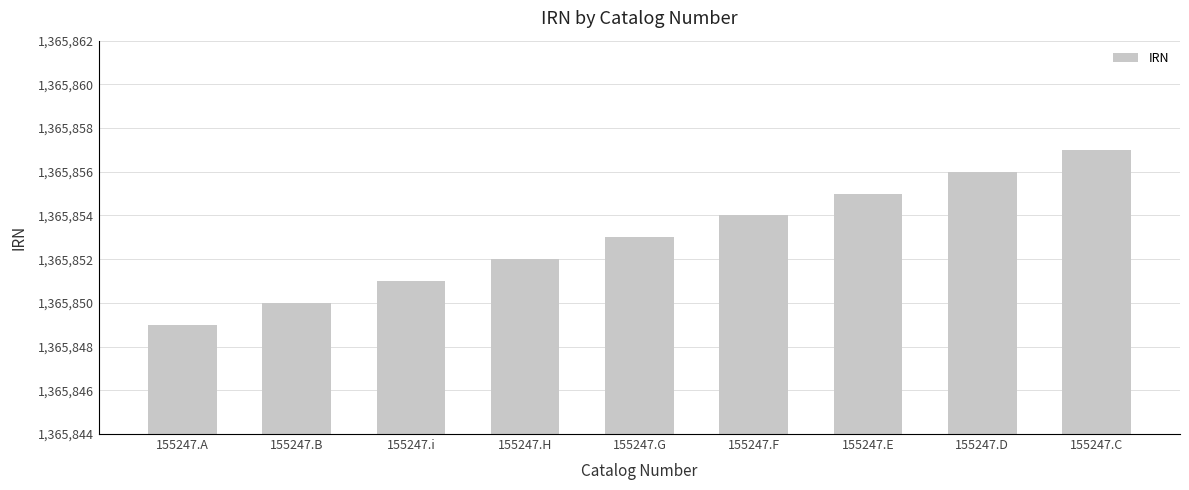

What is the change in value from 155247.i to 155247.E?

+4